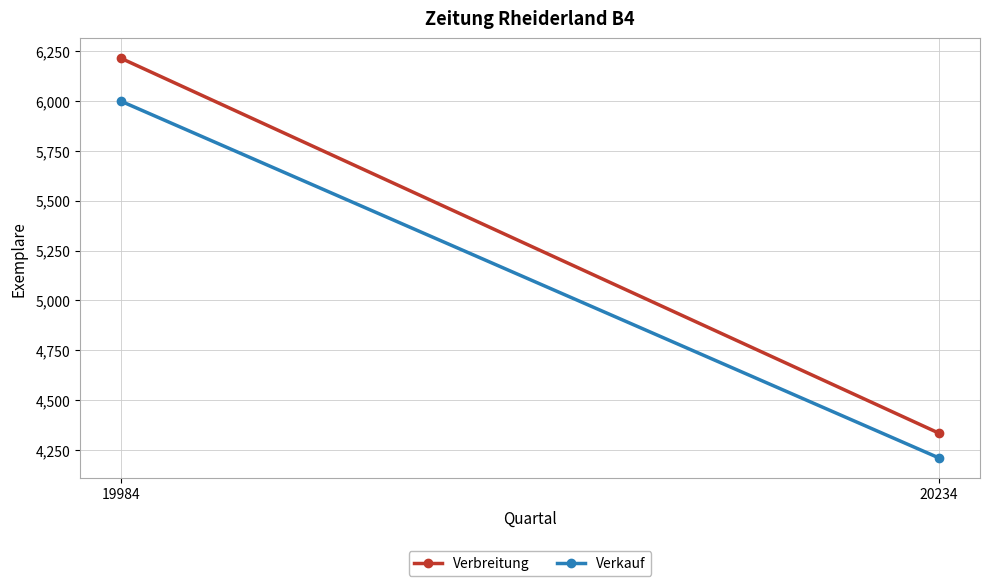

What is the difference between the Verbreitung values at 20234 and 19984?

1878